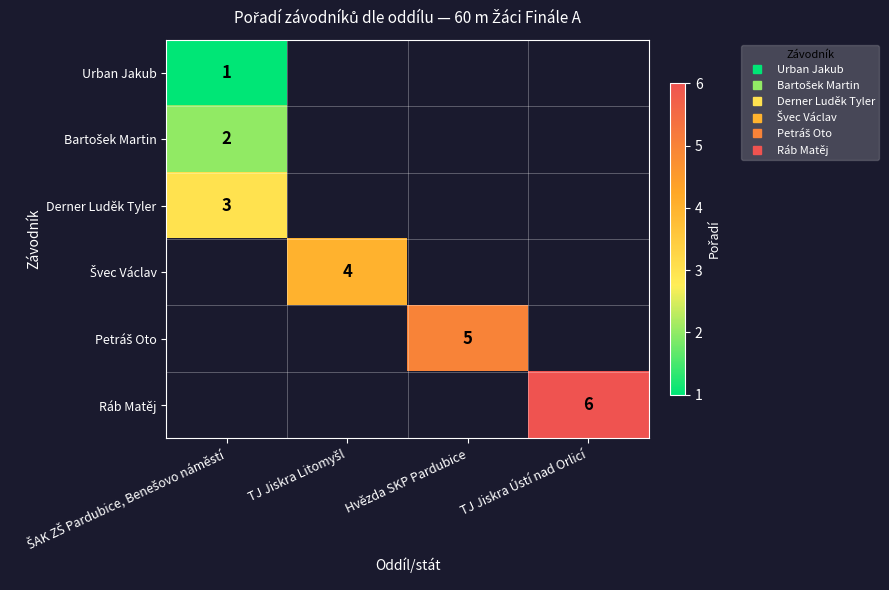

What is the difference between the highest and lowest values at ŠAK ZŠ Pardubice, Benešovo náměstí?

2.0